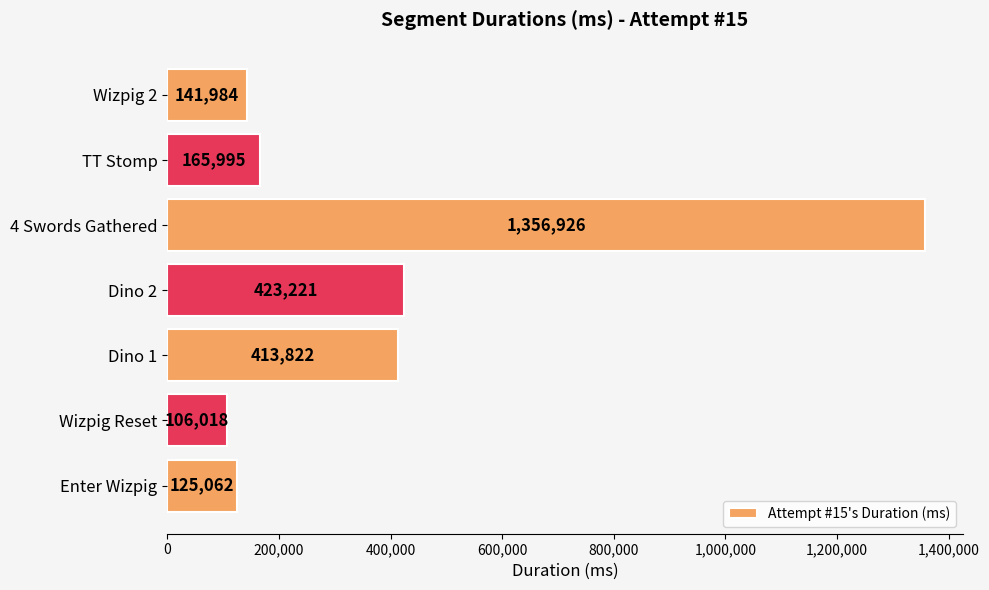

Reading bottom to top, extract all data points from this chart.

125062	106018	413822	423221	1356926	165995	141984